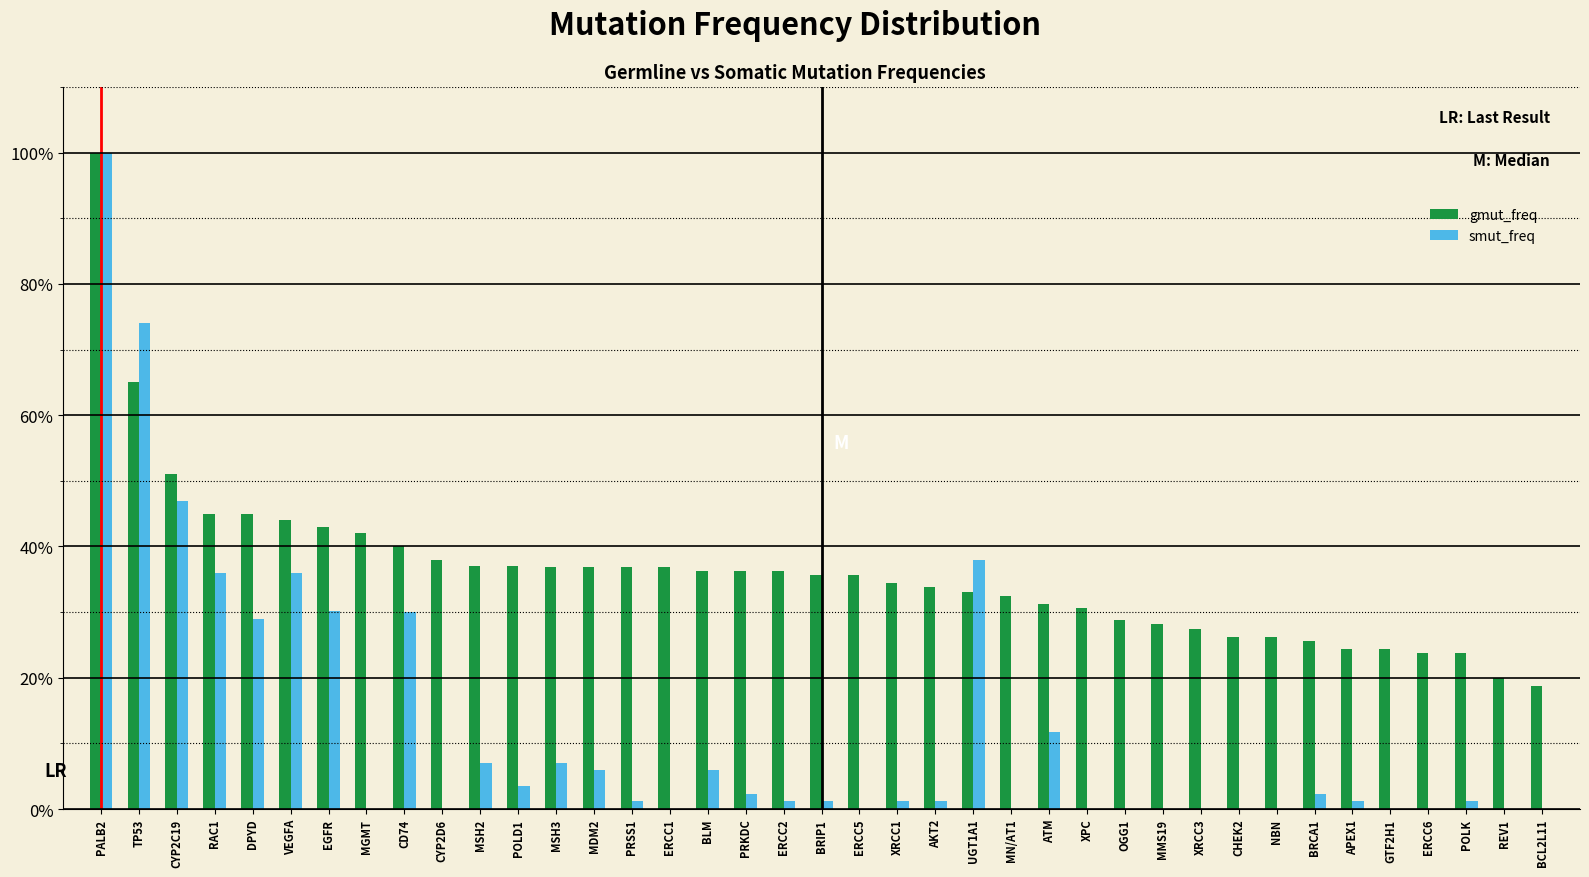

What are all the series names shown in the legend?

gmut_freq, smut_freq